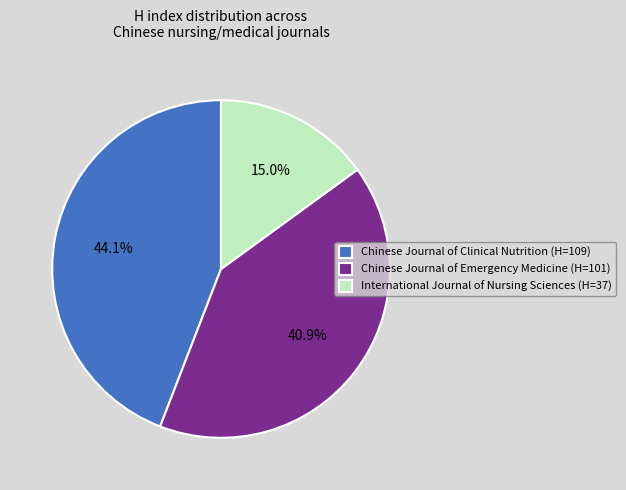

What percentage do Chinese Journal of Clinical Nutrition and International Journal of Nursing Sciences together represent?

59.1%